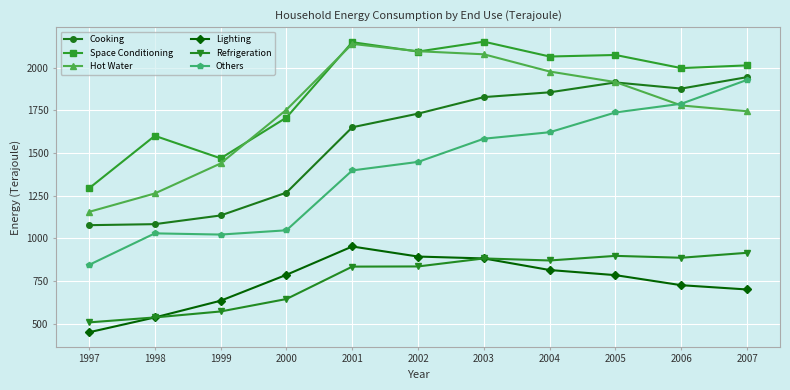

At which category does Lighting reach its first local peak?

2001